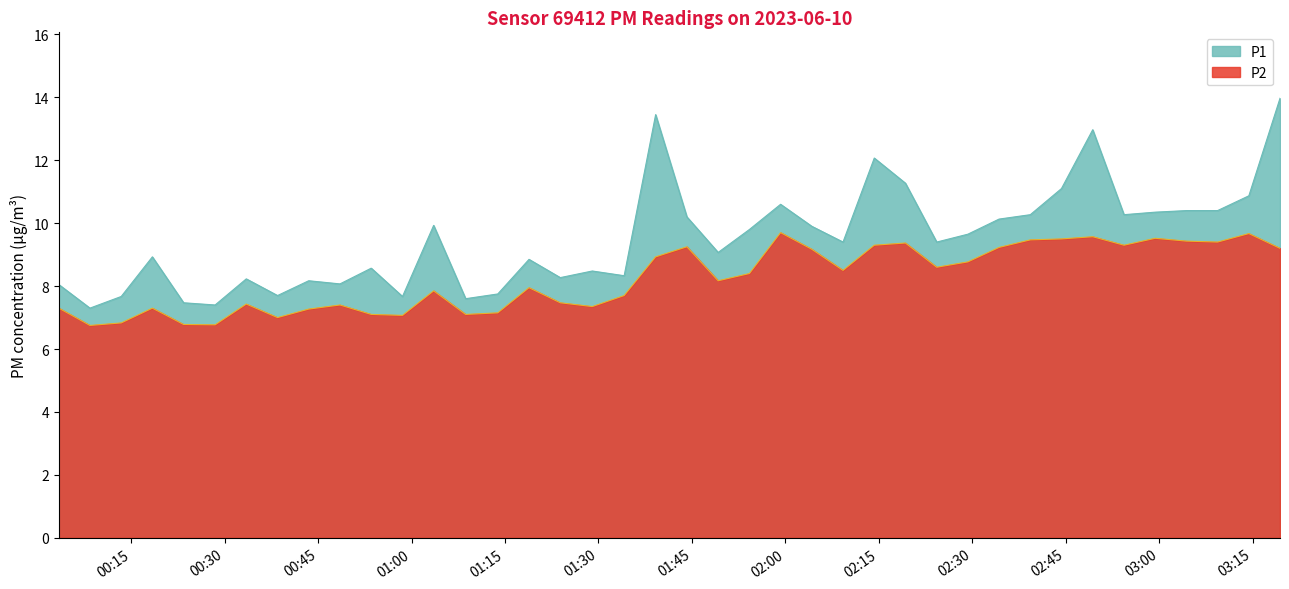

The value of P1 at 2023-06-10T02:19:15 is 11.3. True or false?

True